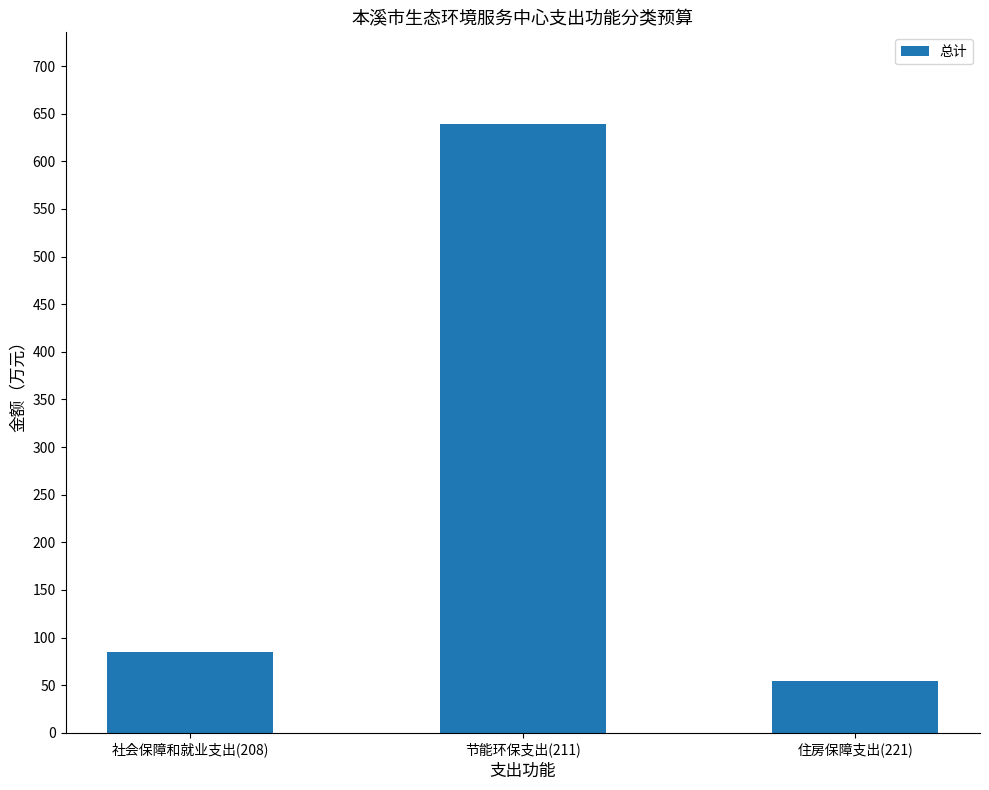

Read the value at 社会保障和就业支出(208).

84.5